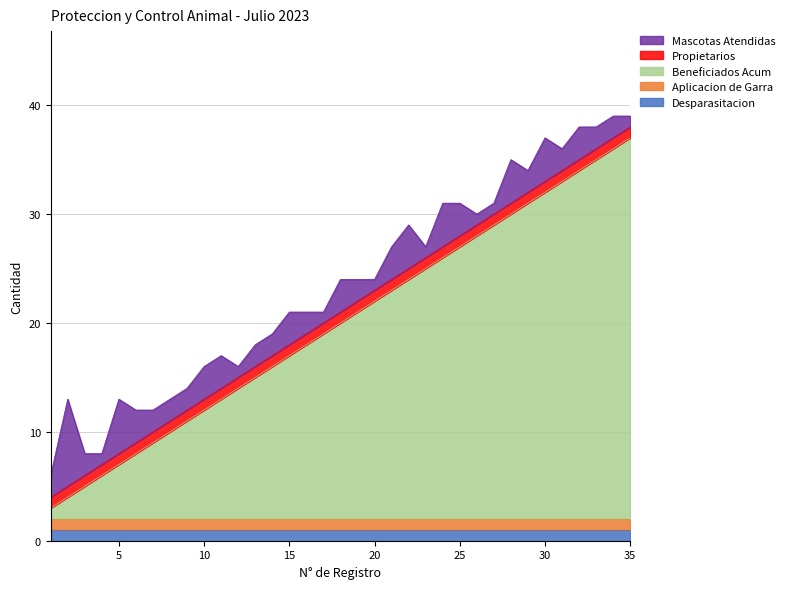

Between 20 and 23, which series saw the biggest shift?

Beneficiados Acum